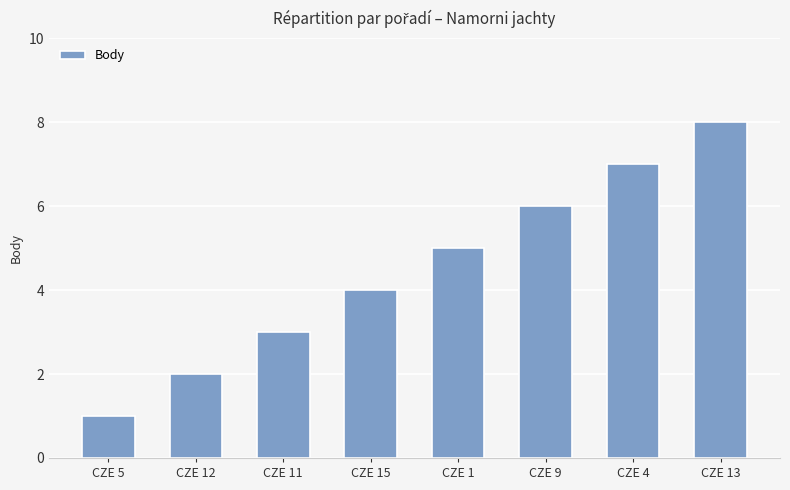

Reading left to right, extract all data points from this chart.

CZE 5=1	CZE 12=2	CZE 11=3	CZE 15=4	CZE 1=5	CZE 9=6	CZE 4=7	CZE 13=8